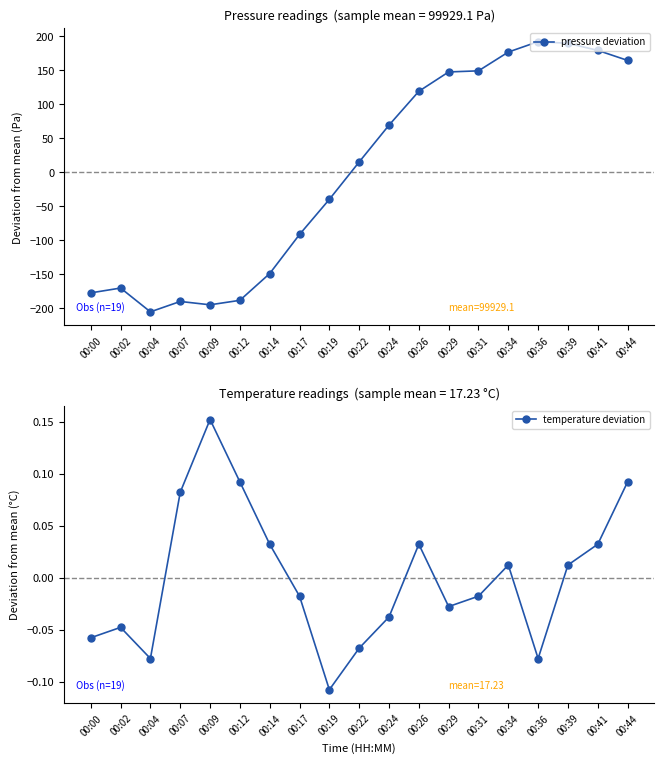

What is the sum of the pressure deviation values at 00:12 and 00:26?

-68.8